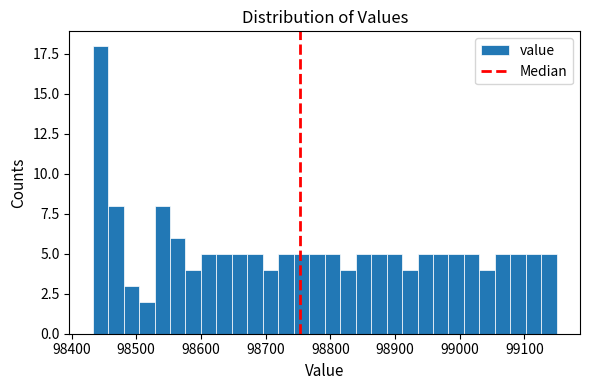

Read against the x-axis, roughly where is the centre of the tallest bar?

98440